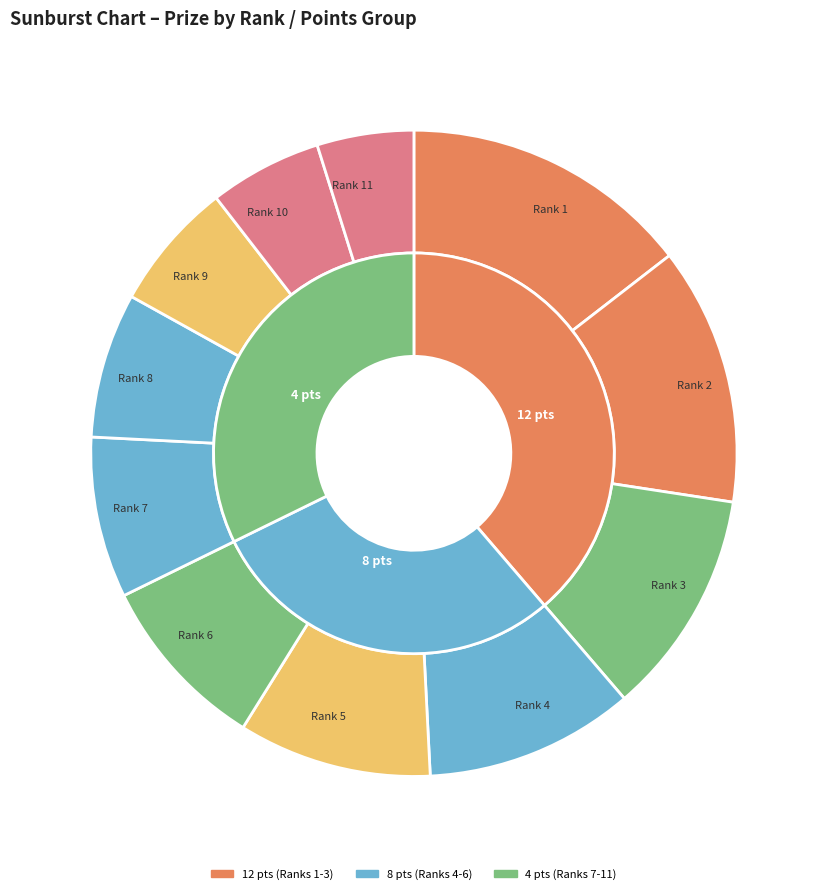

What is the change in value from 5 to 8?

-3